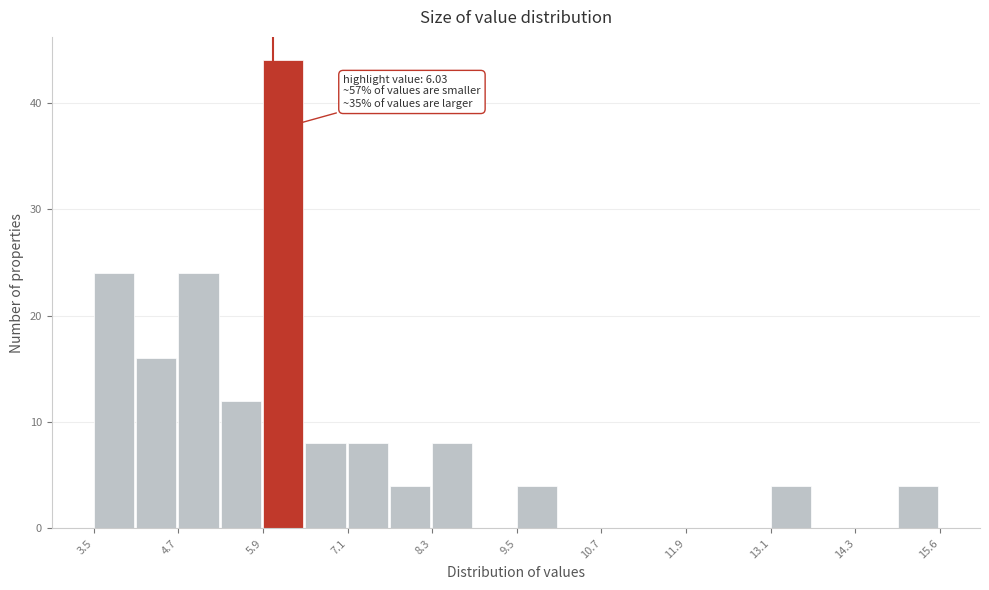

Around what value on the x-axis is the tallest bar? Give the approximate position of its centre, as read against the axis.

6.2